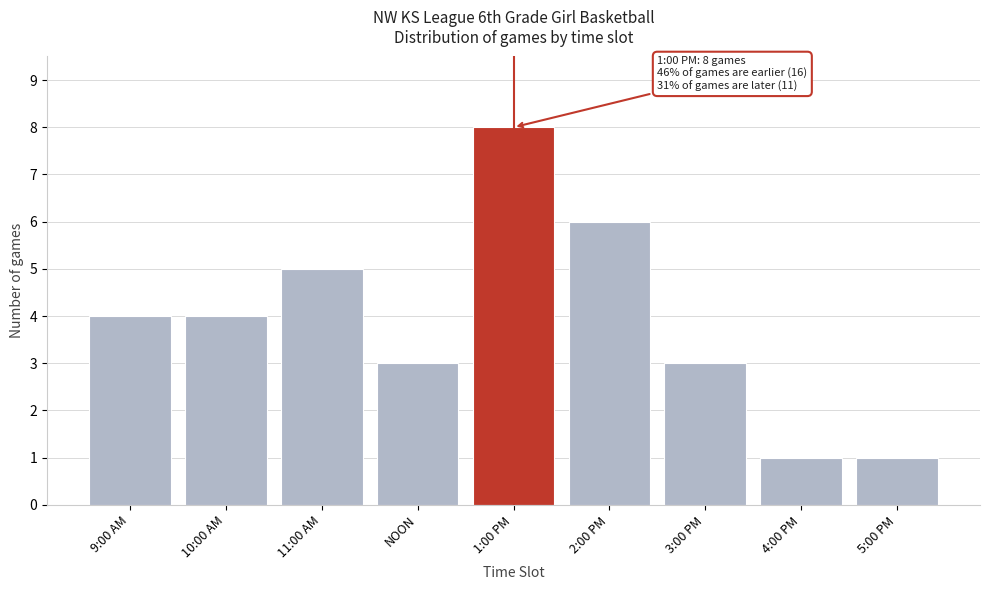

Reading left to right, extract all data points from this chart.

9:00 AM=4	10:00 AM=4	11:00 AM=5	NOON=3	1:00 PM=8	2:00 PM=6	3:00 PM=3	4:00 PM=1	5:00 PM=1